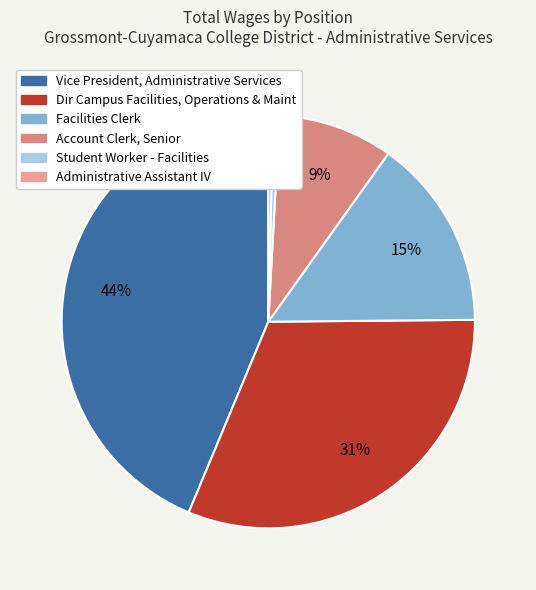

The Dir Campus Facilities, Operations & Maint slice represents 25% of the pie. True or false?

False